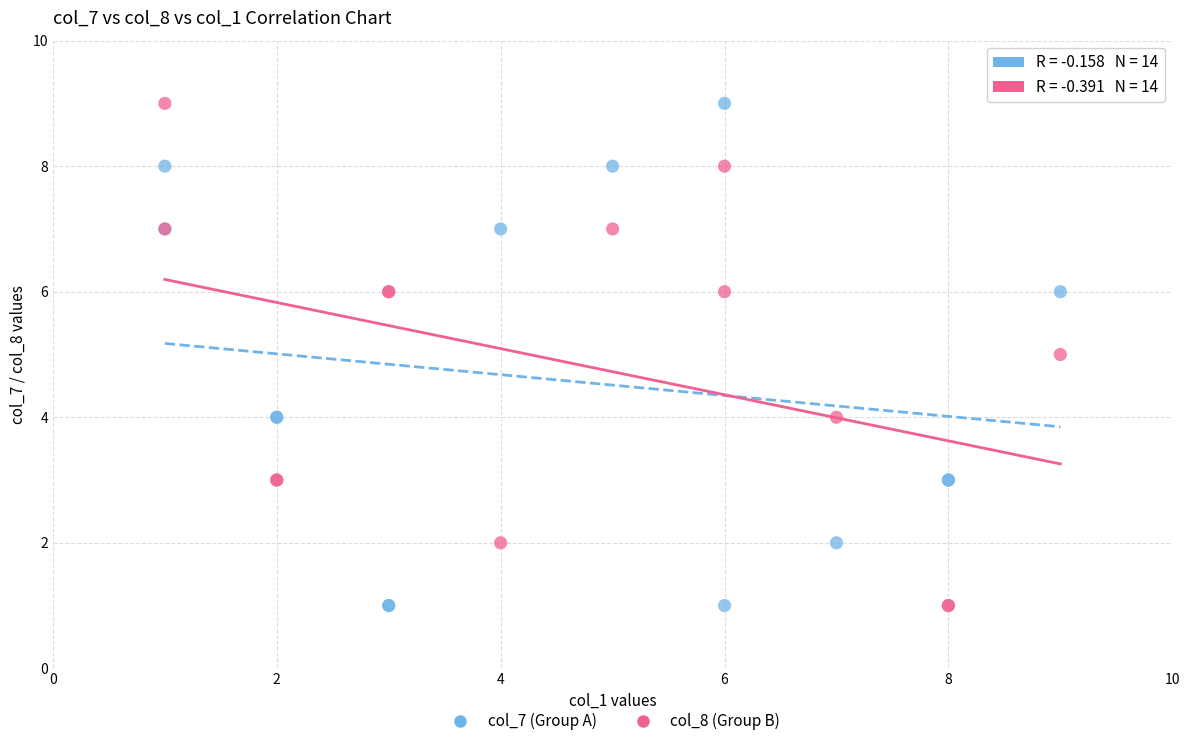

What is the X range (max minus min) for the scatter plot?

8